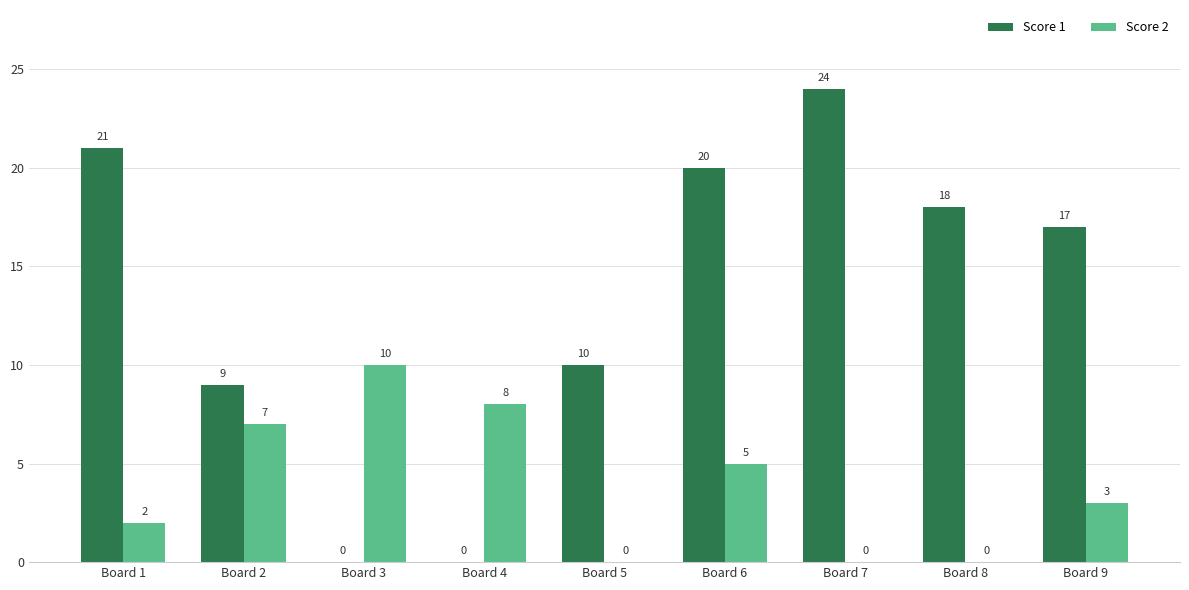

True or false: Score 2 has a value of 7 at Board 6.

False